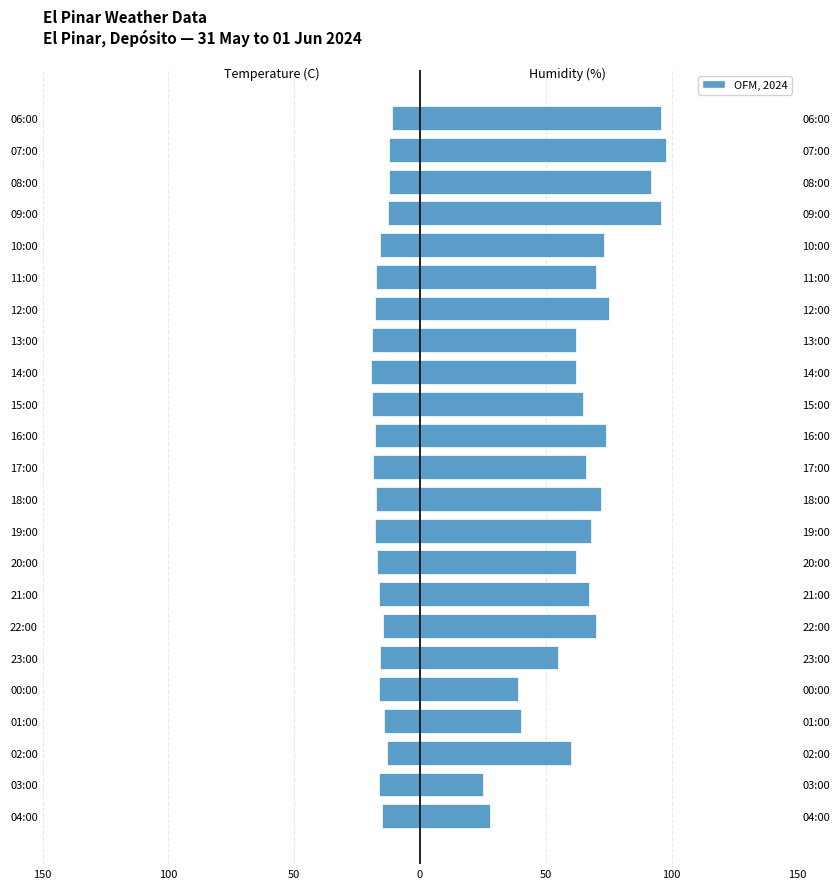

What is the label of the 9th bar from the right?

14:00